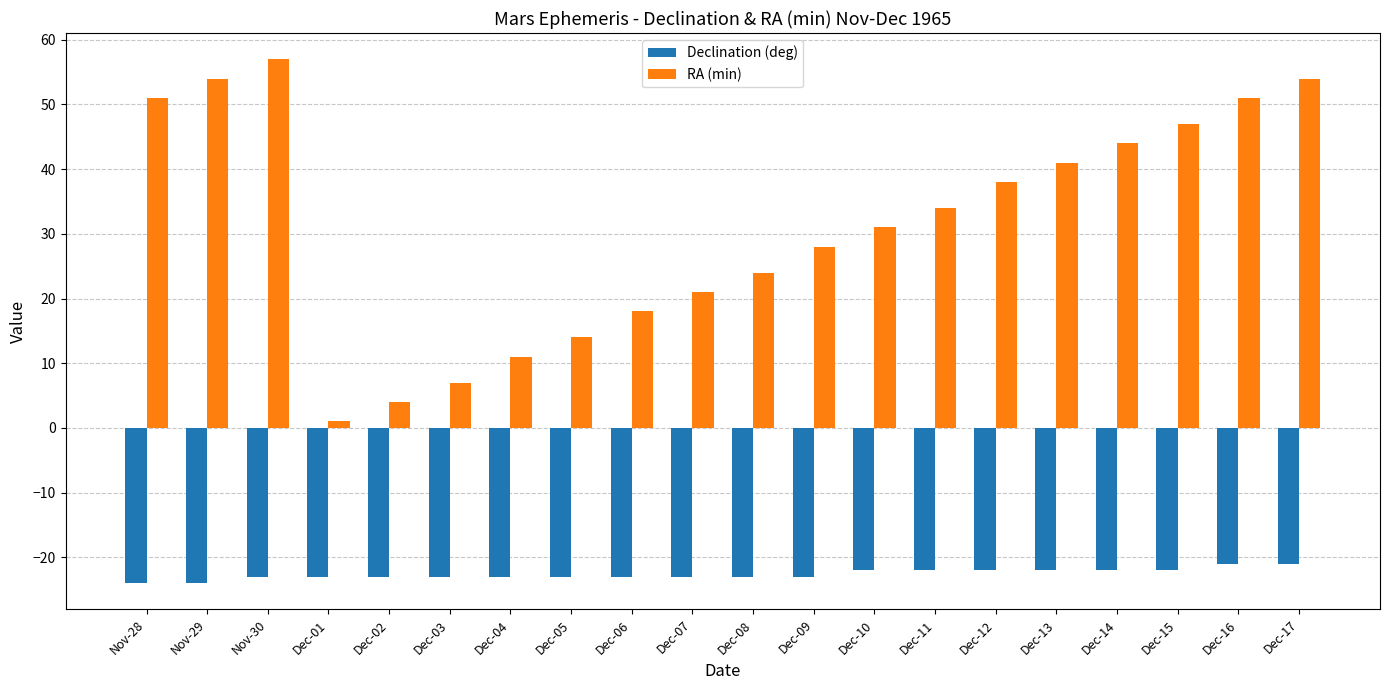

What is the label of the 12th bar from the right?

Dec-06